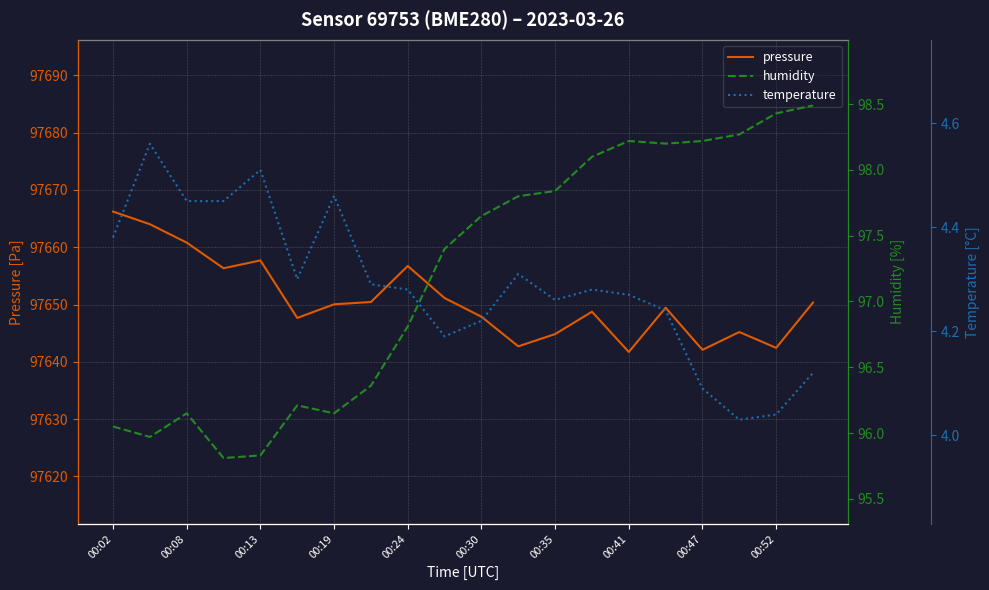

How many interior local peaks does the temperature series have?

5